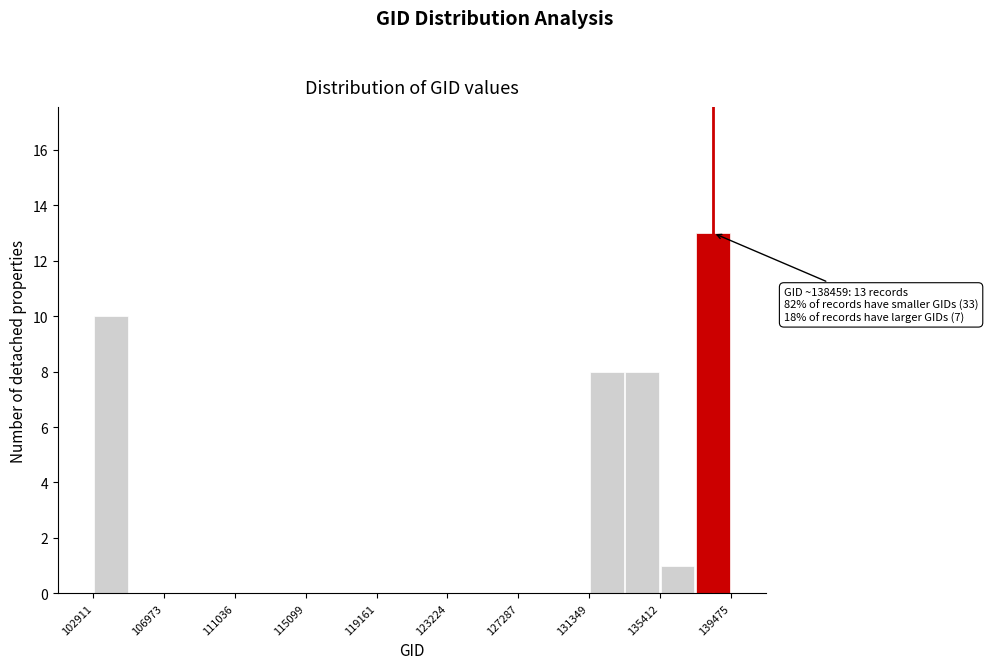

Which range on the x-axis has the tallest bar?

137500 to 139500